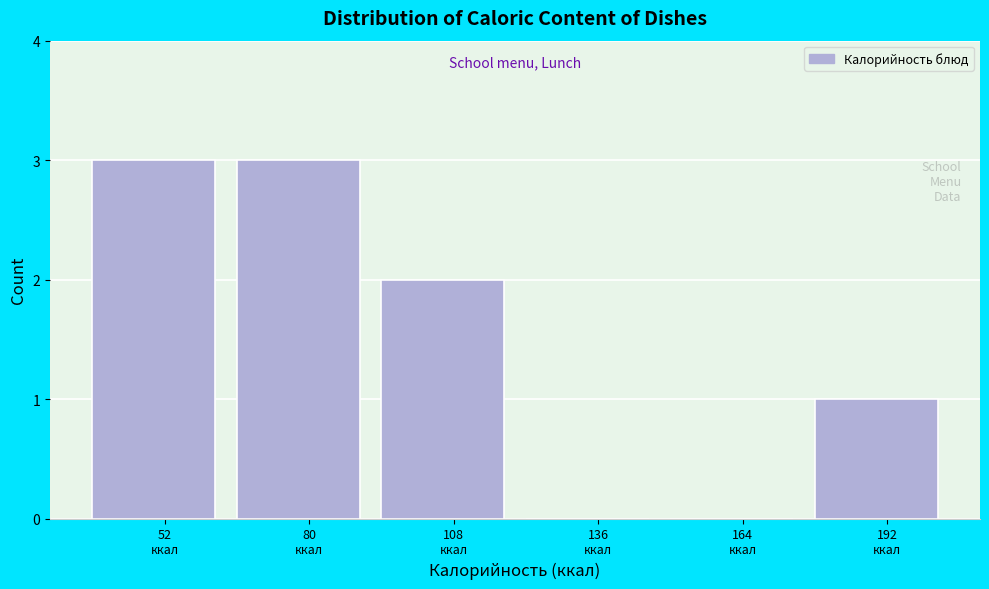

What is the maximum value shown in the chart?

3